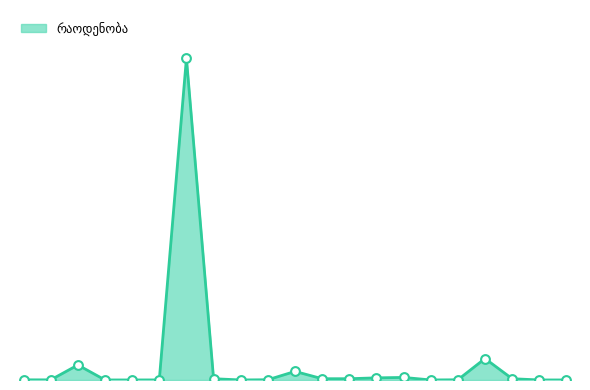

Does the chart have visible grid lines?

No